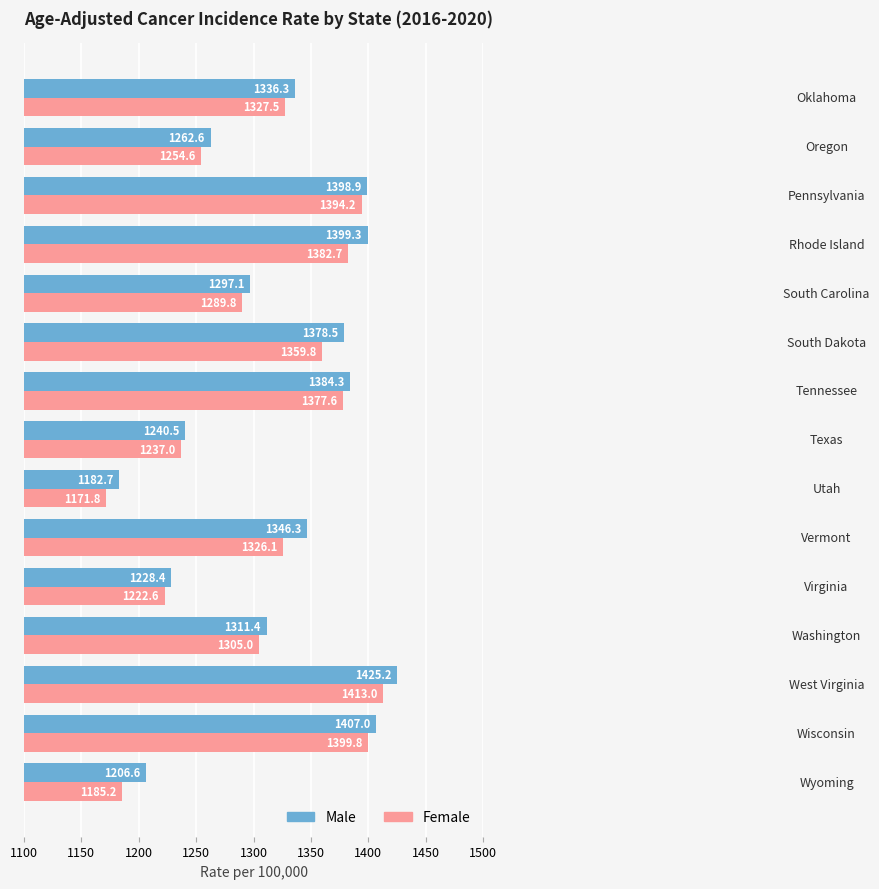

What is the minimum value for Female?

1171.8